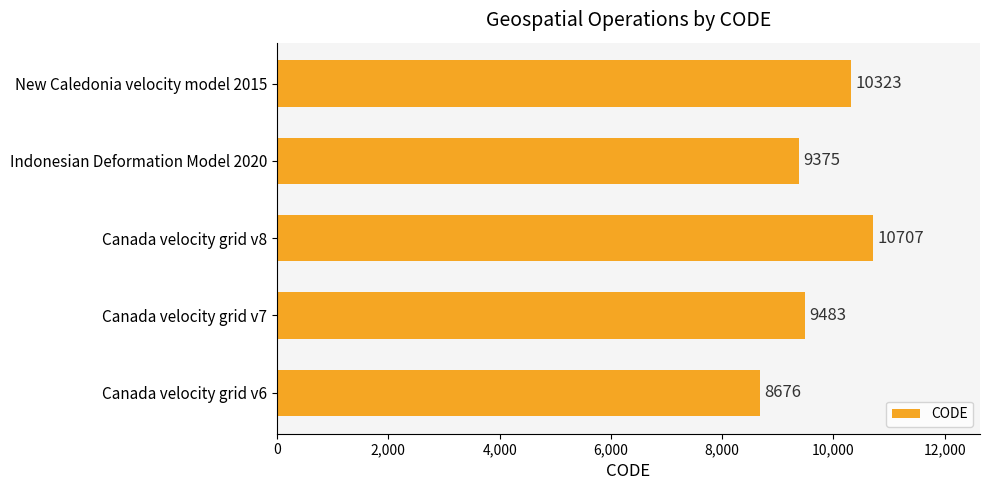

Reading bottom to top, what are all the values shown in this chart?

Canada velocity grid v6=8676	Canada velocity grid v7=9483	Canada velocity grid v8=10707	Indonesian Deformation Model 2020=9375	New Caledonia velocity model 2015=10323